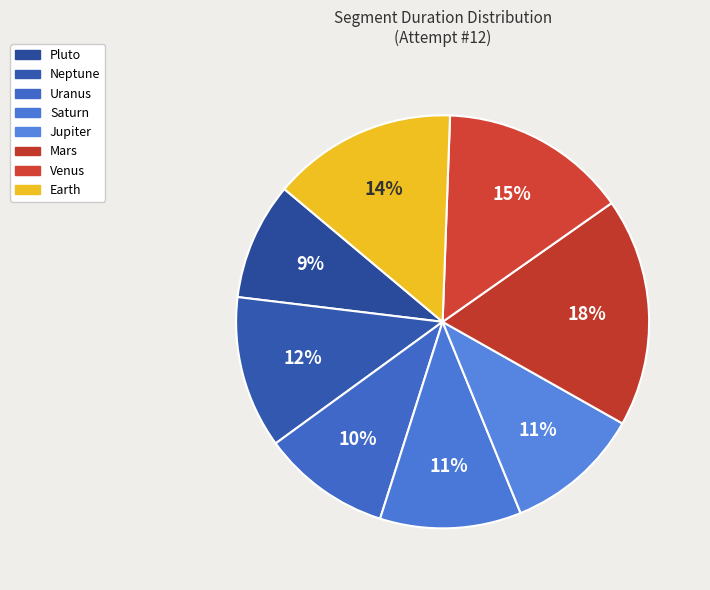

How many slices are in this pie chart?

8